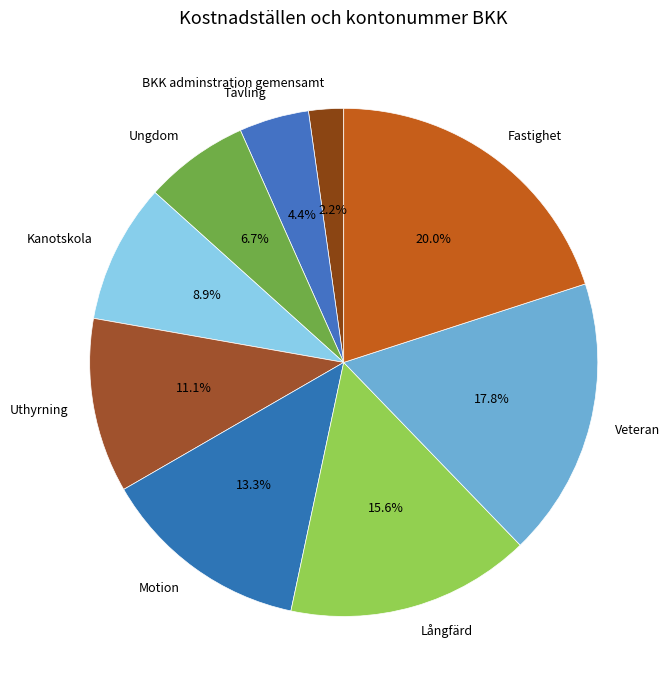

What percentage do Tävling and Ungdom together represent?

11.1%